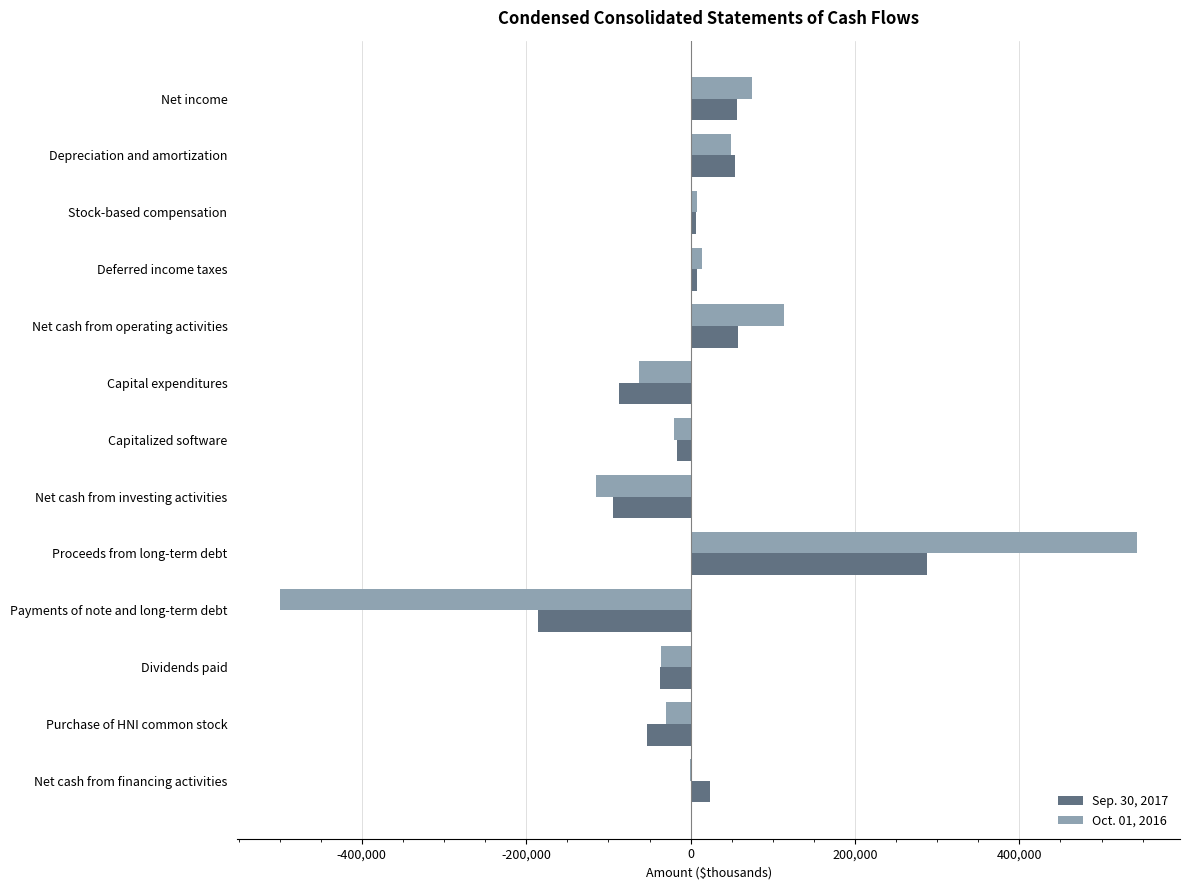

Which series changed the most between Net cash from investing activities and Payments of note and long-term debt?

Oct. 01, 2016